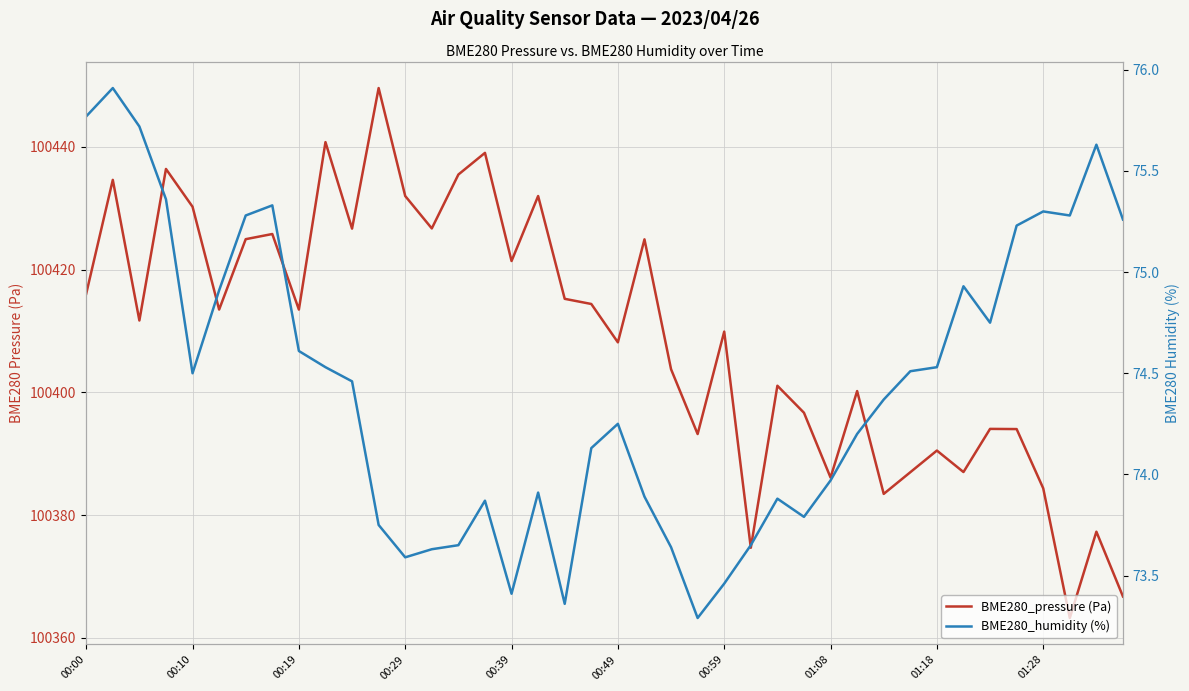

How many lines are shown in the chart?

2